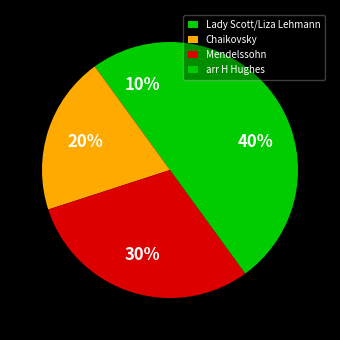

Does any single category account for the majority?

No